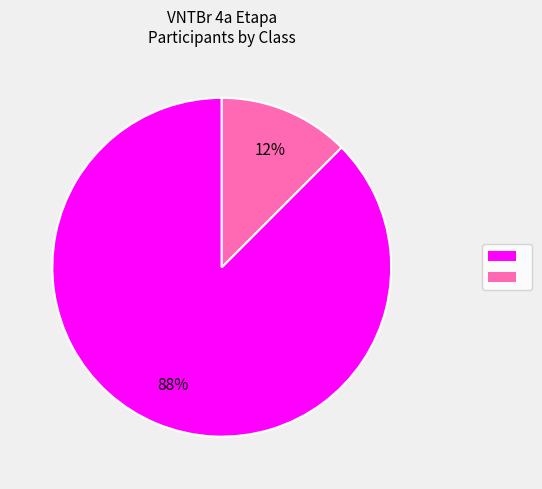

To the nearest percent, what is the average slice percentage?

50%